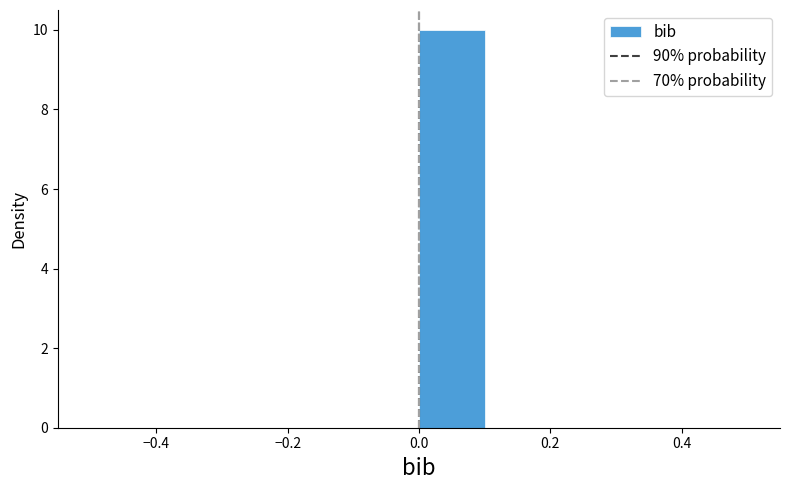

Over which range of the x-axis is the bar tallest?

0.0 to 0.1